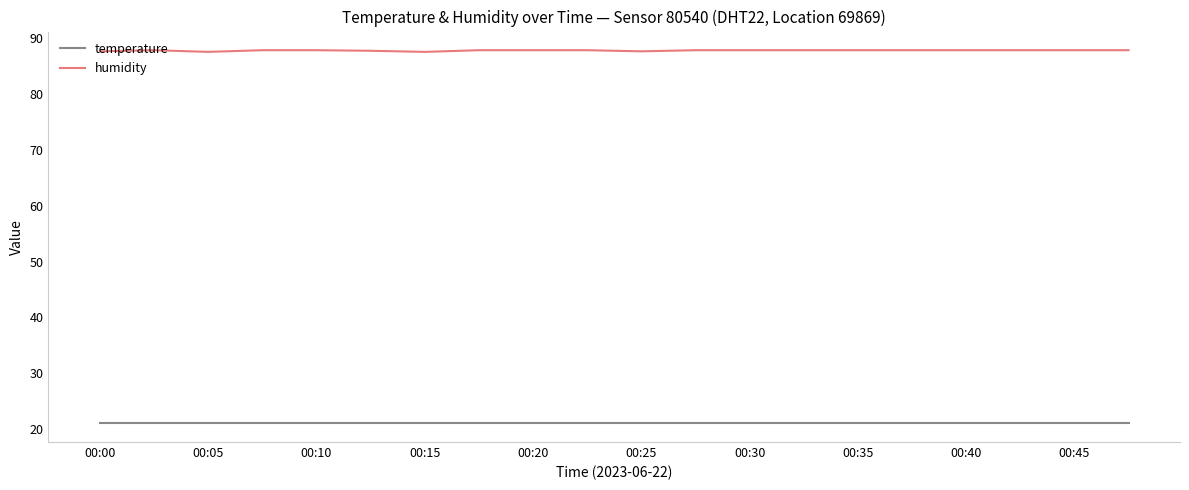

Rank the series by their maximum value, from highest to lowest.

humidity, temperature